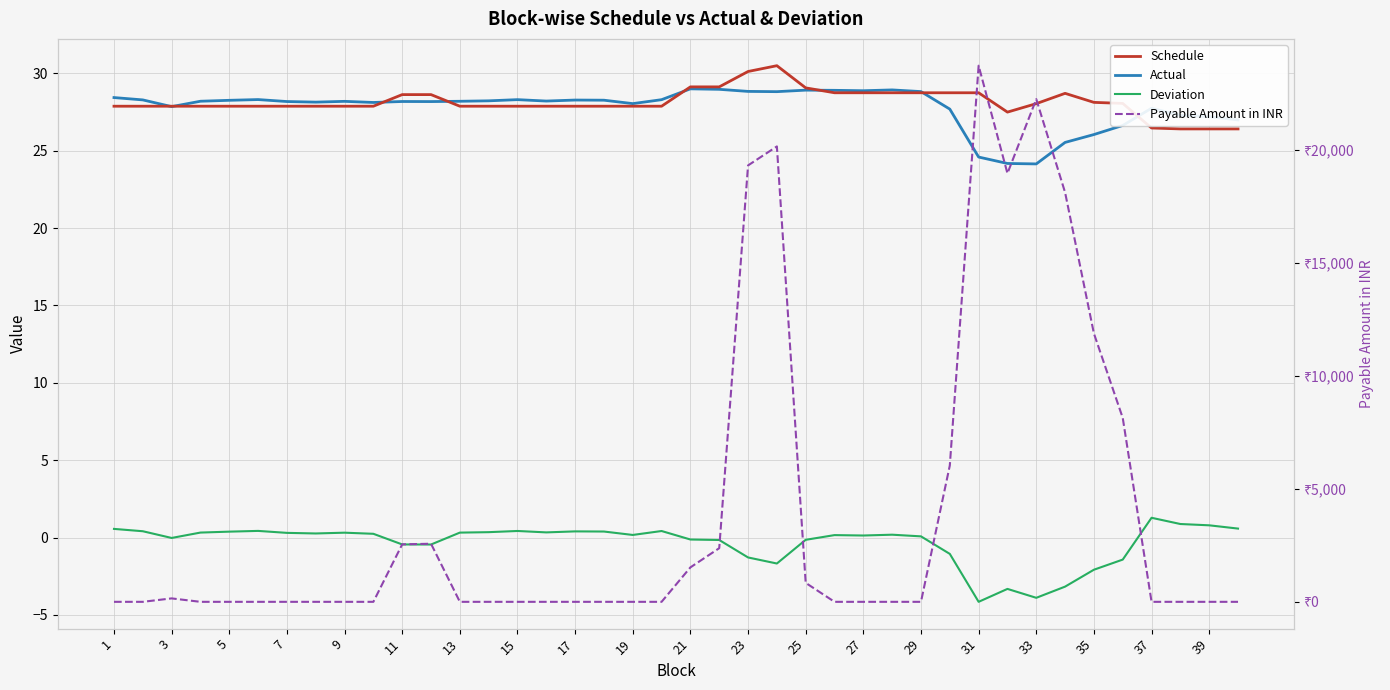

What is the value of the Actual point at the 37th from the left?

27.8